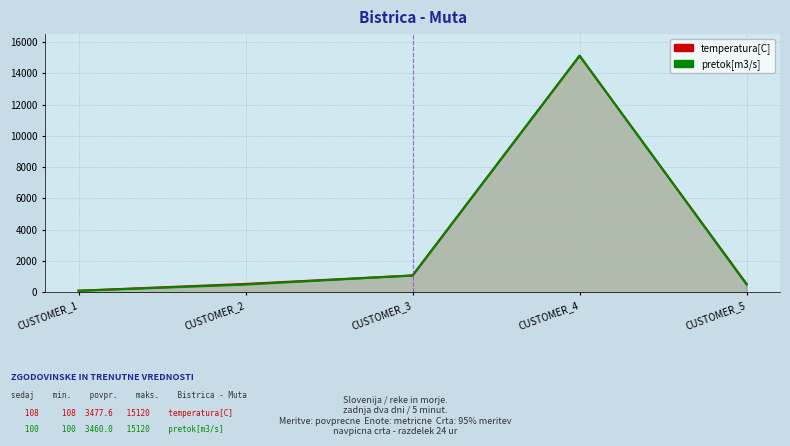

Which series has the largest range (max minus min)?

pretok[m3/s]